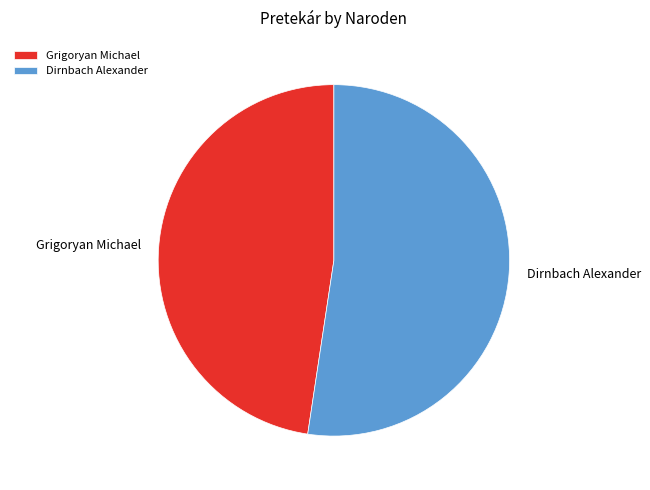

True or false: Grigoryan Michael accounts for 34% of the total.

False